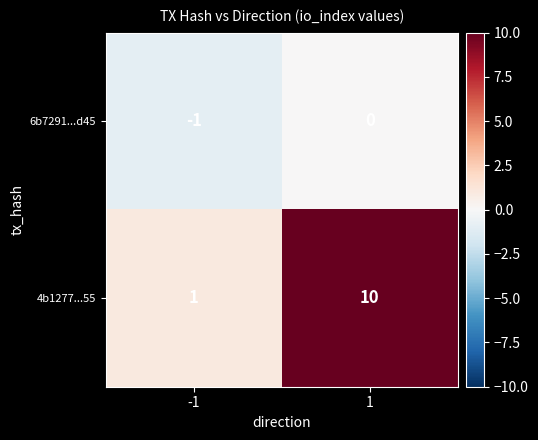

The value of 4b1277...55 at 1 is 10. True or false?

True